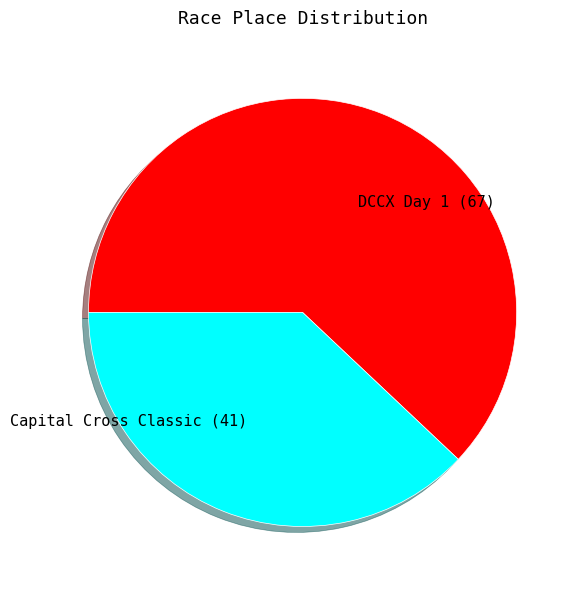

Rank the categories by value from lowest to highest.

Capital Cross Classic, DCCX Day 1